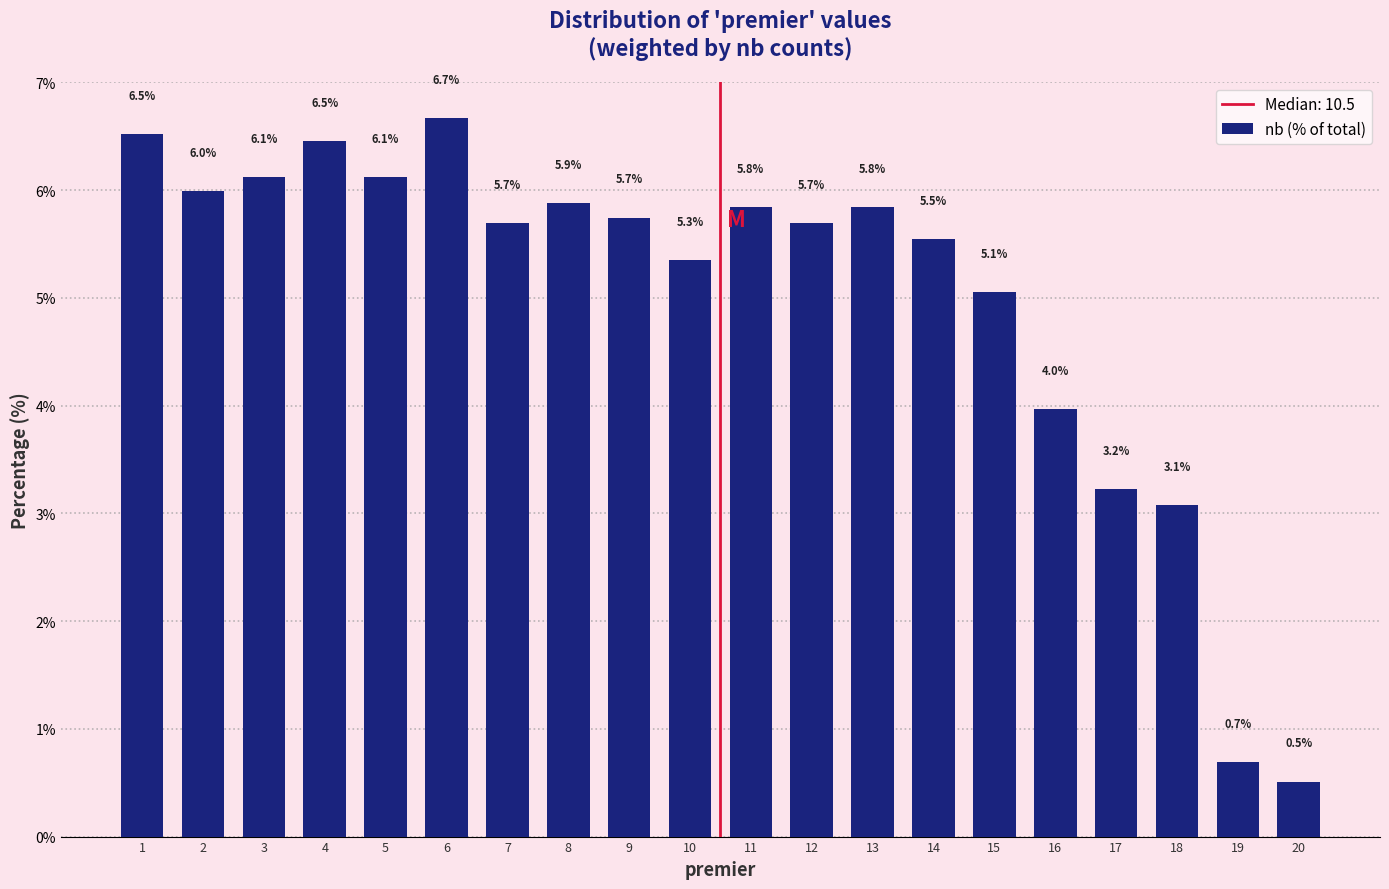

Reading left to right, extract all data points from this chart.

6.5	6.0	6.1	6.5	6.1	6.7	5.7	5.9	5.7	5.3	5.8	5.7	5.8	5.5	5.1	4.0	3.2	3.1	0.7	0.5